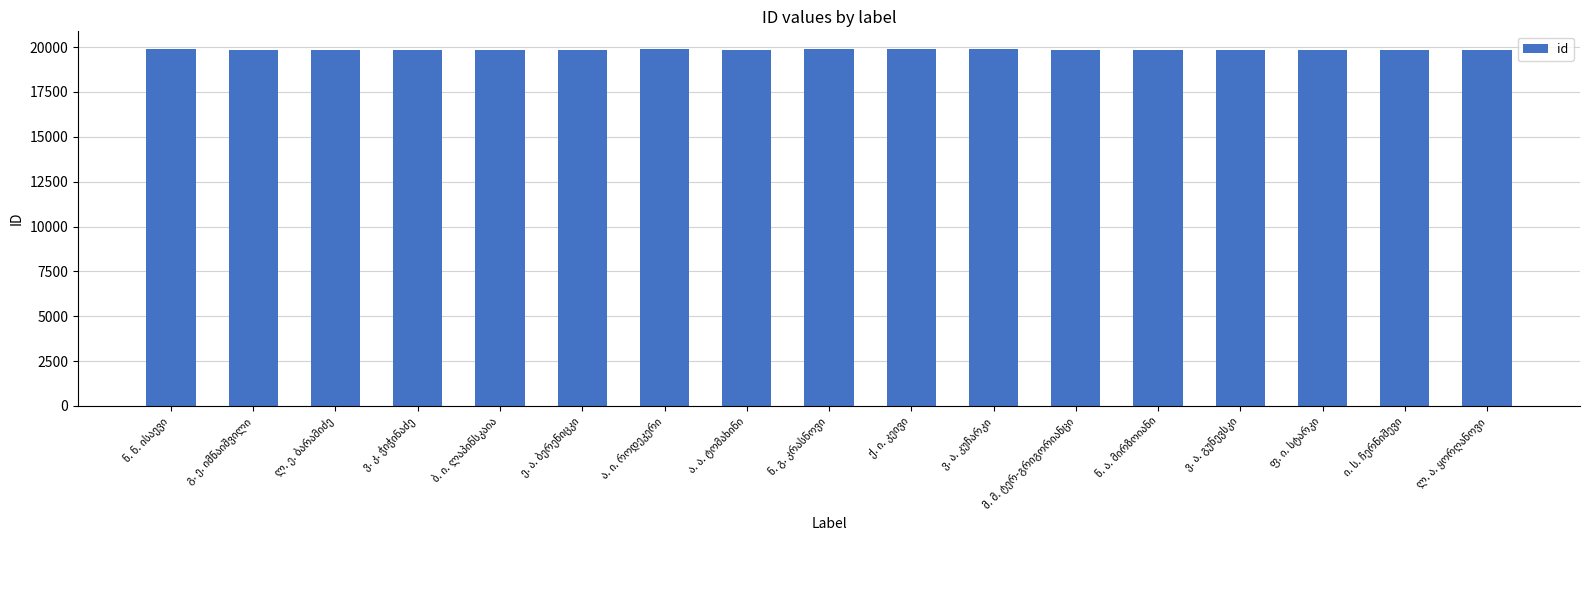

What is the maximum value shown in the chart?

19885